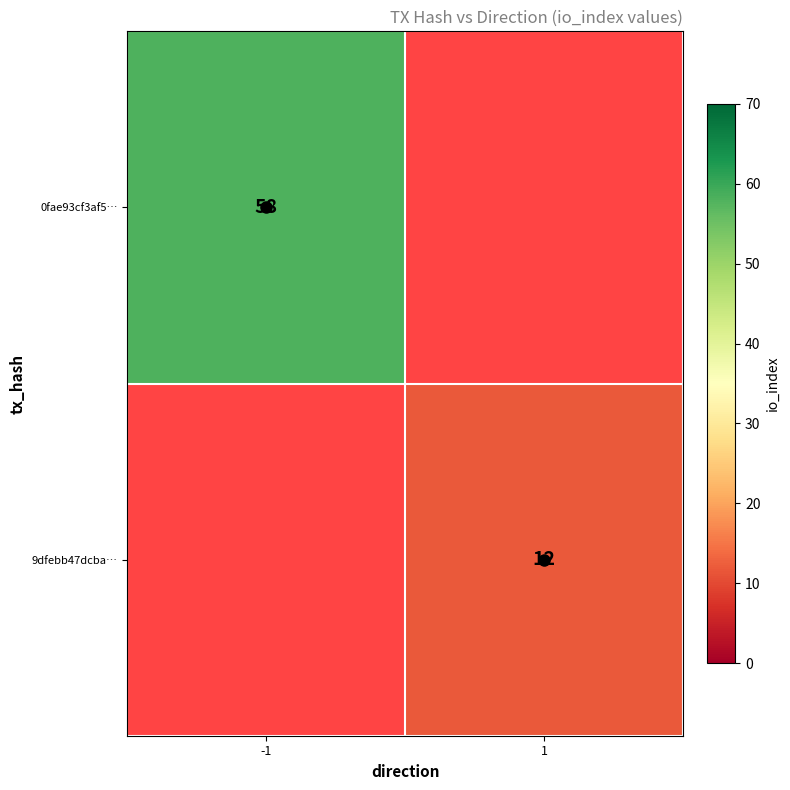

What is the greatest value displayed?

58.0